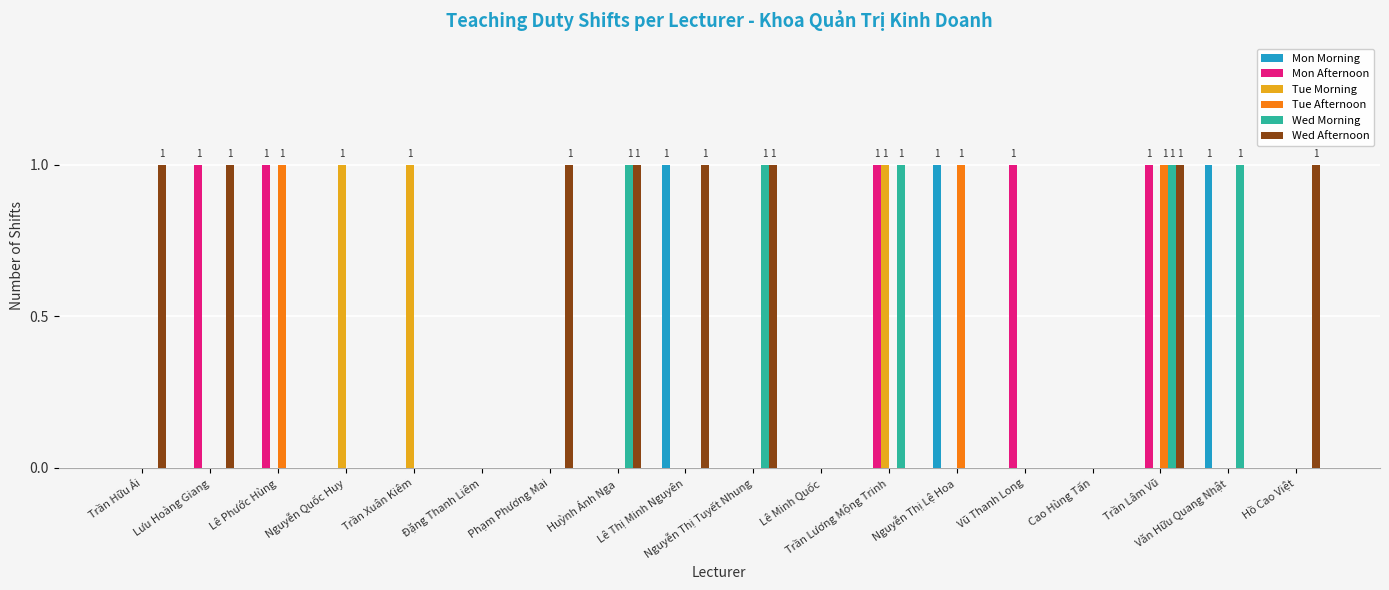

Which series has the largest total across all categories?

Wed Afternoon